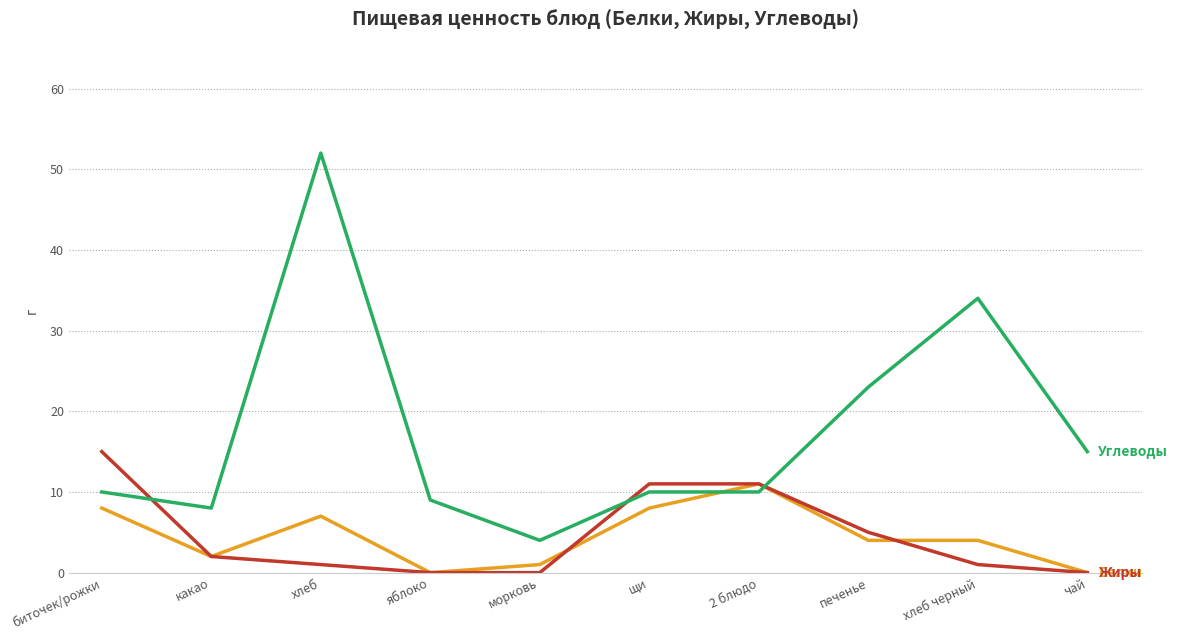

At which category is the sum across all series the highest?

хлеб